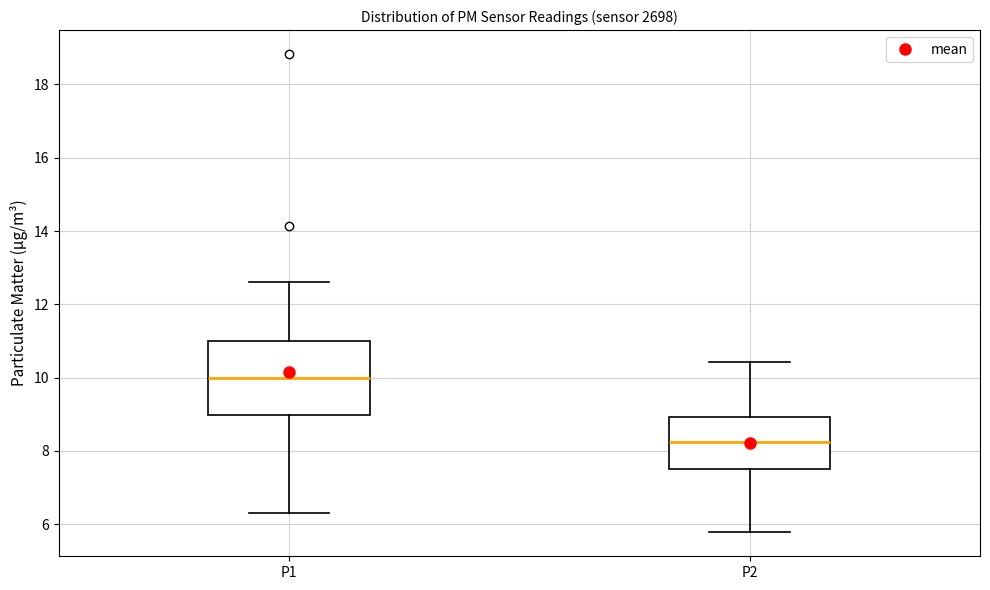

Reading left to right, transcribe this box plot: for each box, give where its median line is, the range the box spans, and where its two whiskers end, as read against the y-axis. The values are not printed on the chart, so give them approximately, as read against the axis.

P1: median 10.0, box 9.0 to 11.0, whiskers 6.4 to 12.6
P2: median 8.2, box 7.6 to 9.0, whiskers 5.8 to 10.4